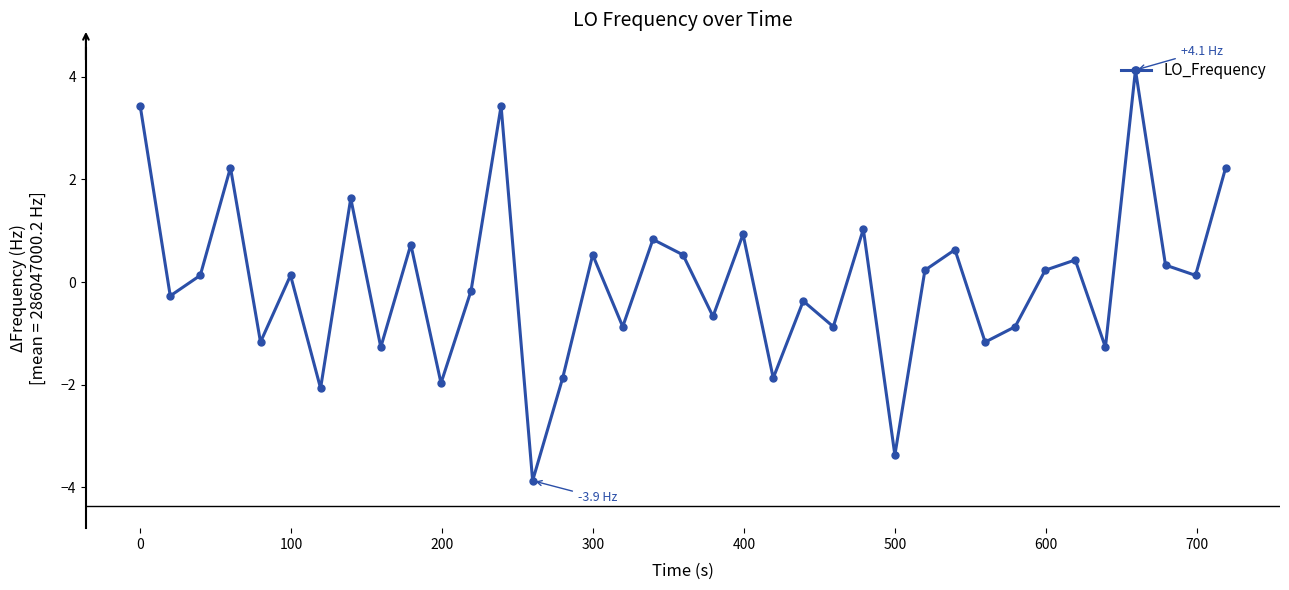

What is the minimum value shown in the chart?

-3.9